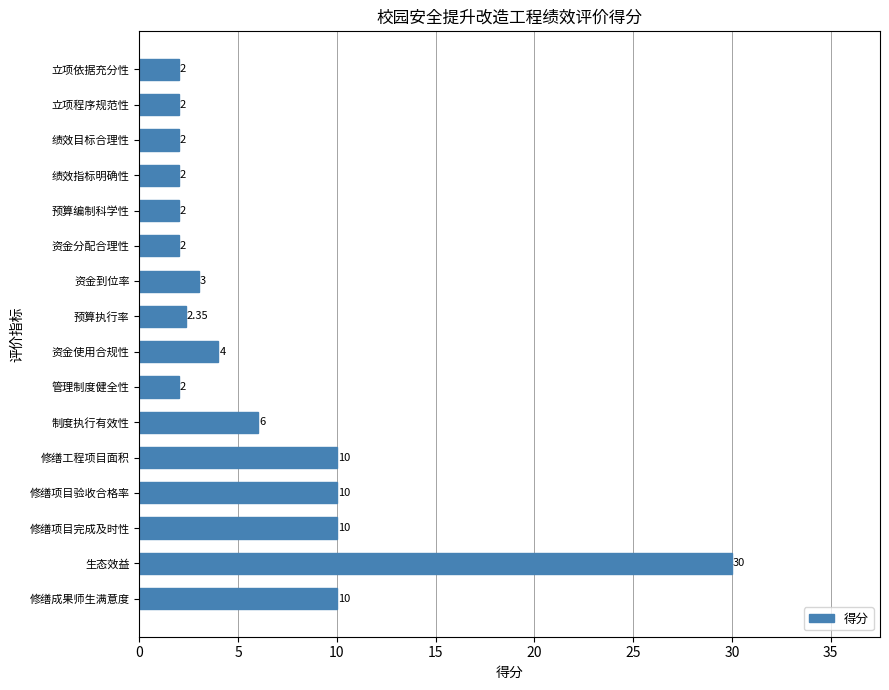

What is the label of the 13th bar from the bottom?

绩效指标明确性